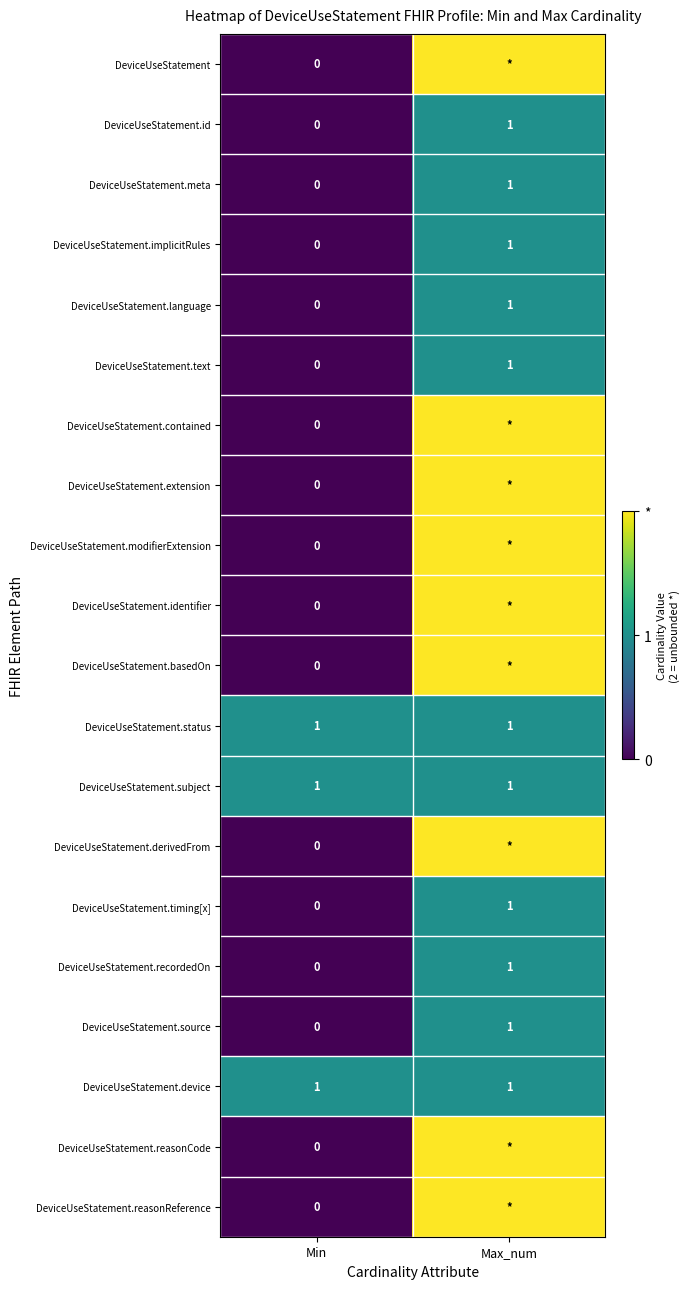

What is the total value across all series at Min?

3